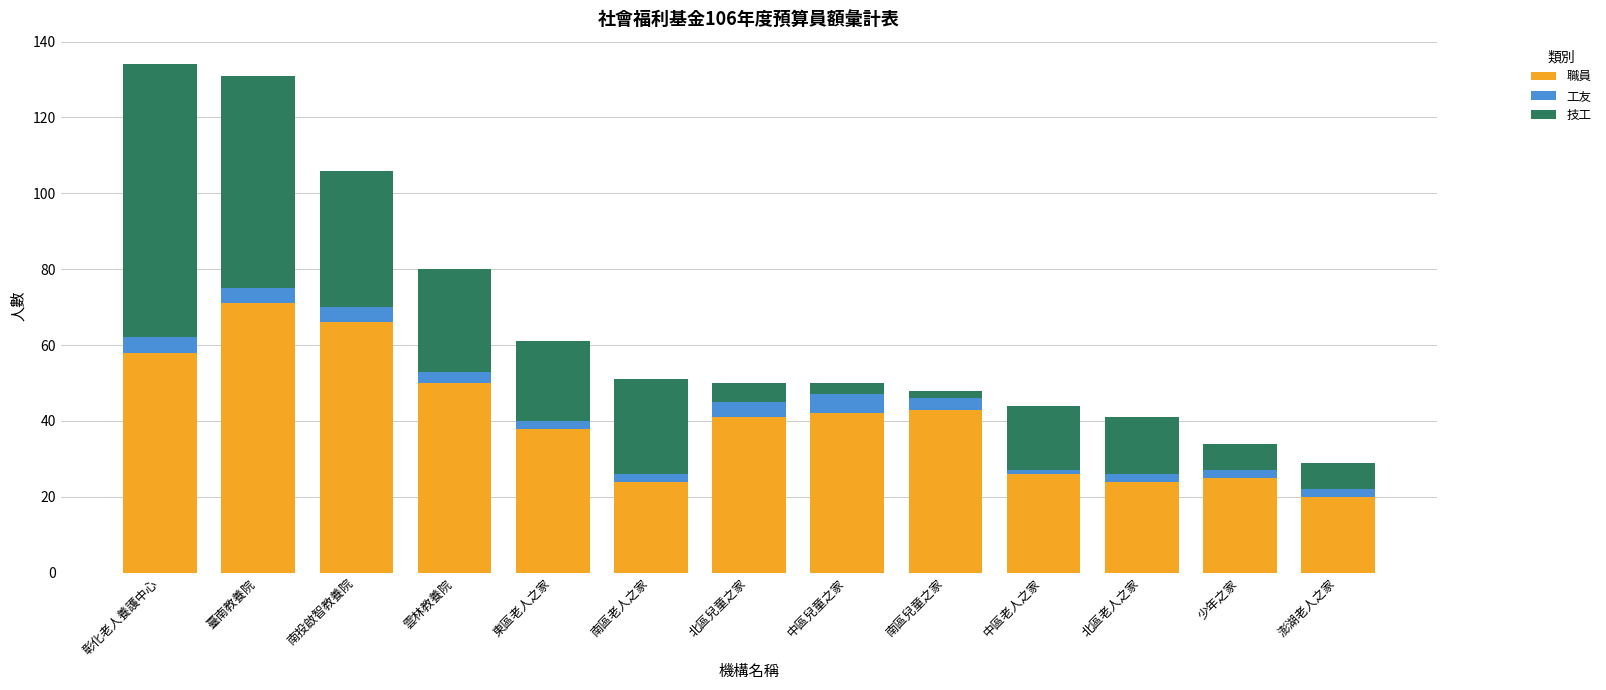

What is the minimum value for 職員?

20